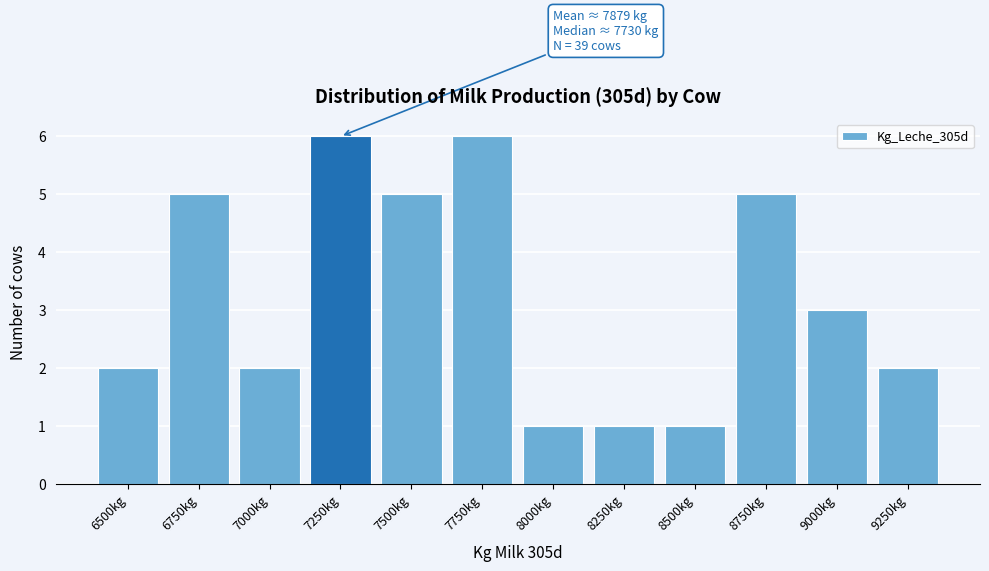

Reading left to right, list all the values displayed in this chart.

6500kg=2	6750kg=5	7000kg=2	7250kg=6	7500kg=5	7750kg=6	8000kg=1	8250kg=1	8500kg=1	8750kg=5	9000kg=3	9250kg=2